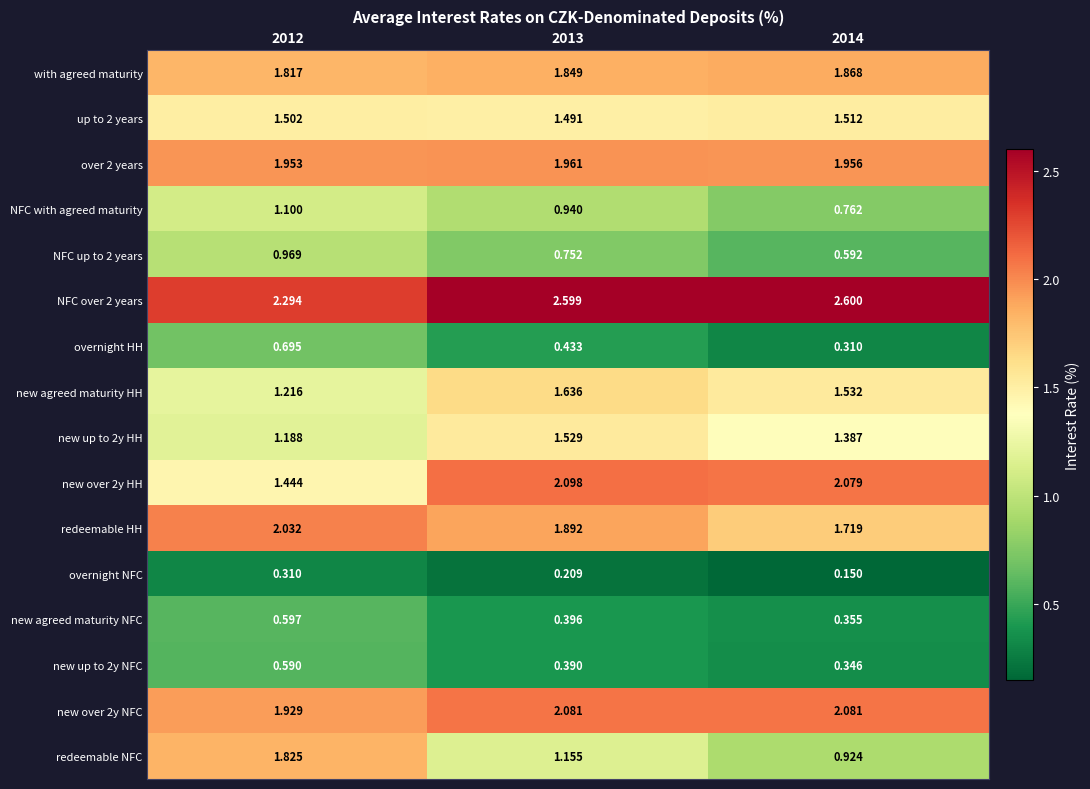

Which series has the widest spread of values?

redeemable NFC